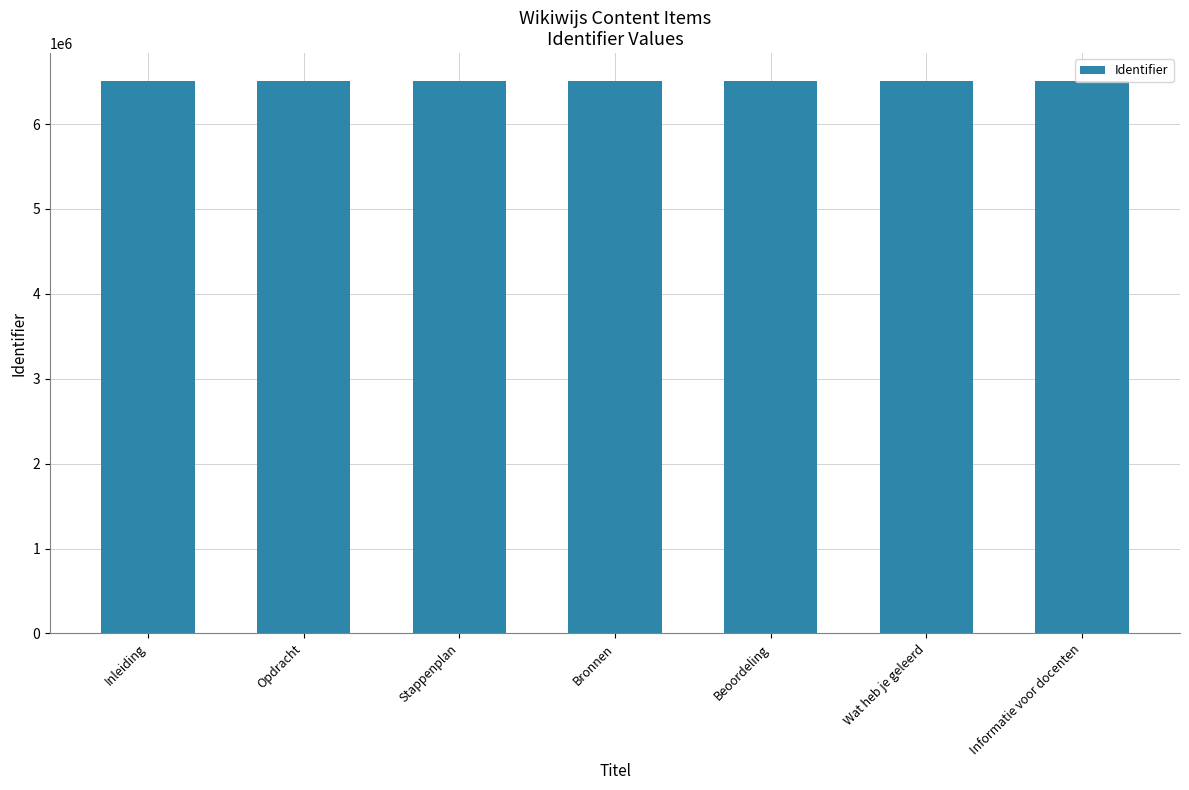

The chart shows a value of 3366384 at Beoordeling. True or false?

False